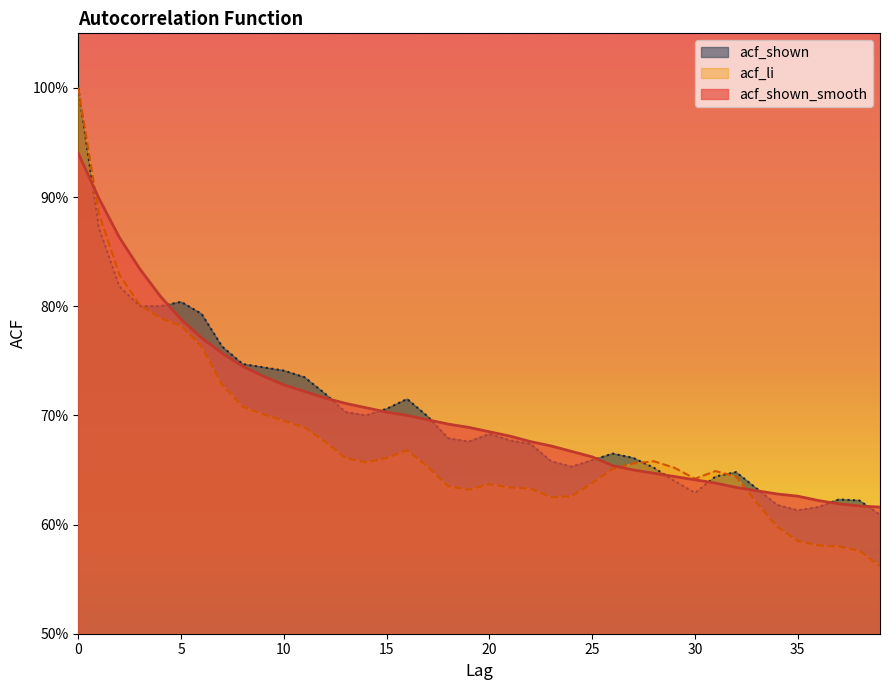

How many interior local valleys does the acf_li series have?

4